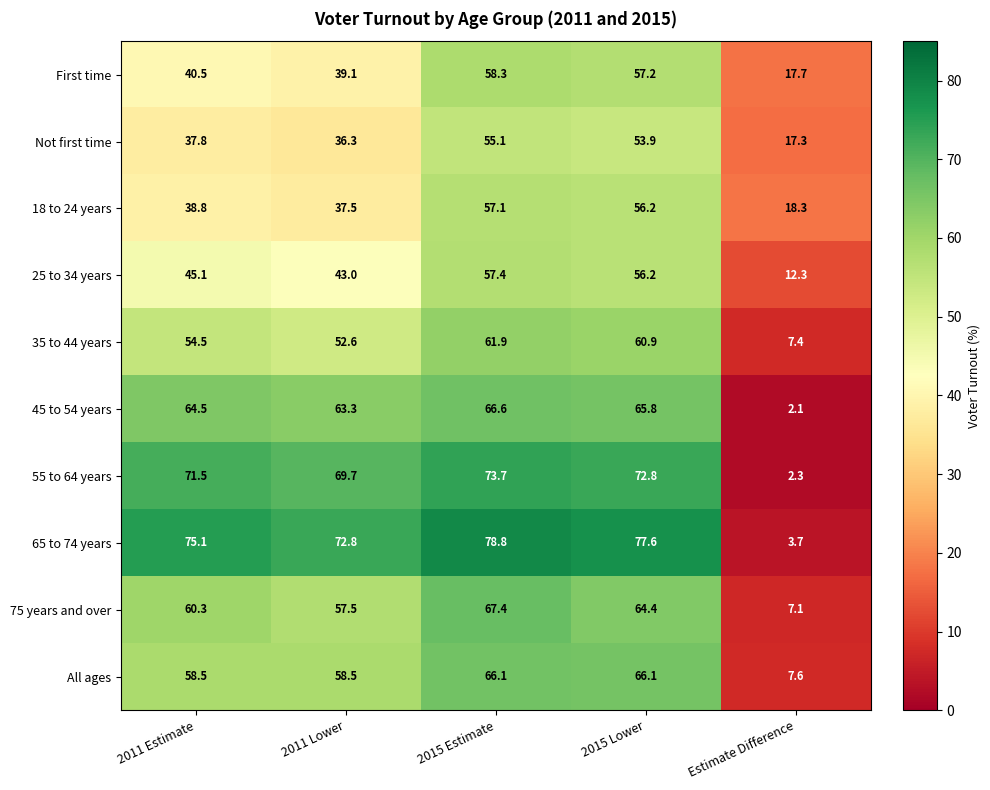

How many data points in All ages are less than 58?

1